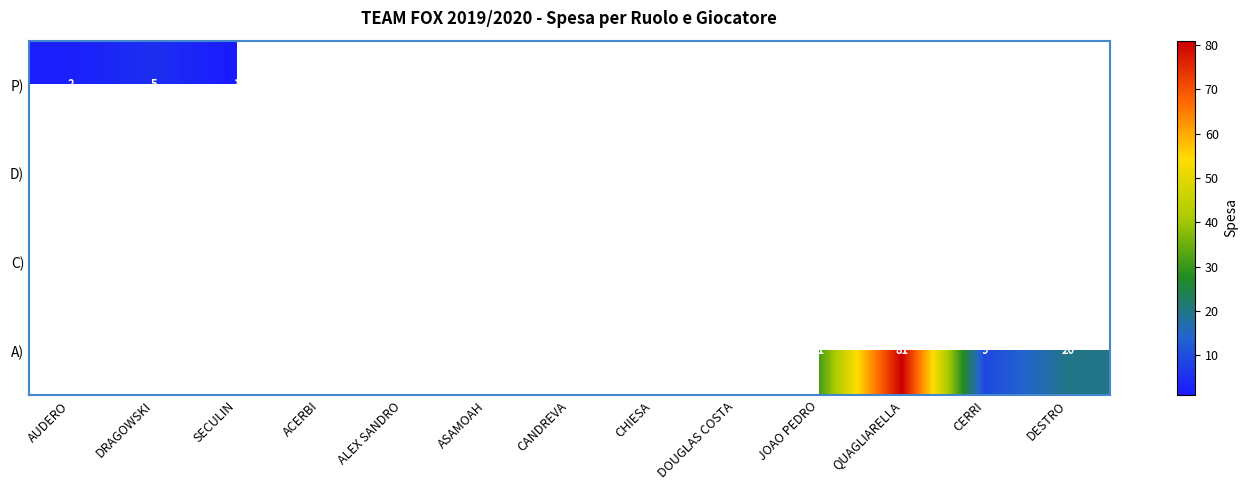

At which category is the sum across all series the highest?

QUAGLIARELLA